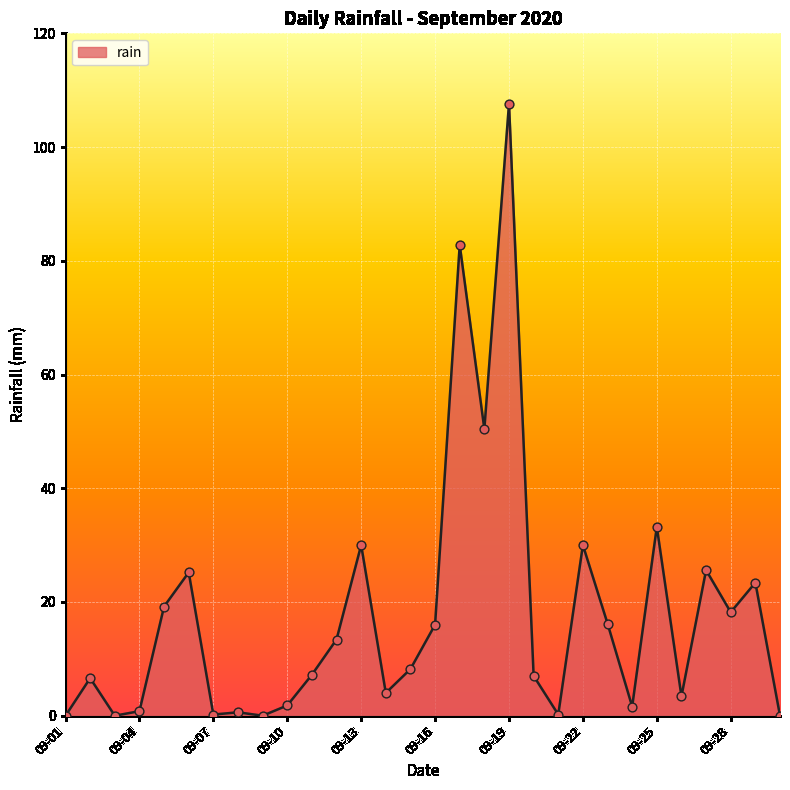

What is the maximum value shown in the chart?

107.6